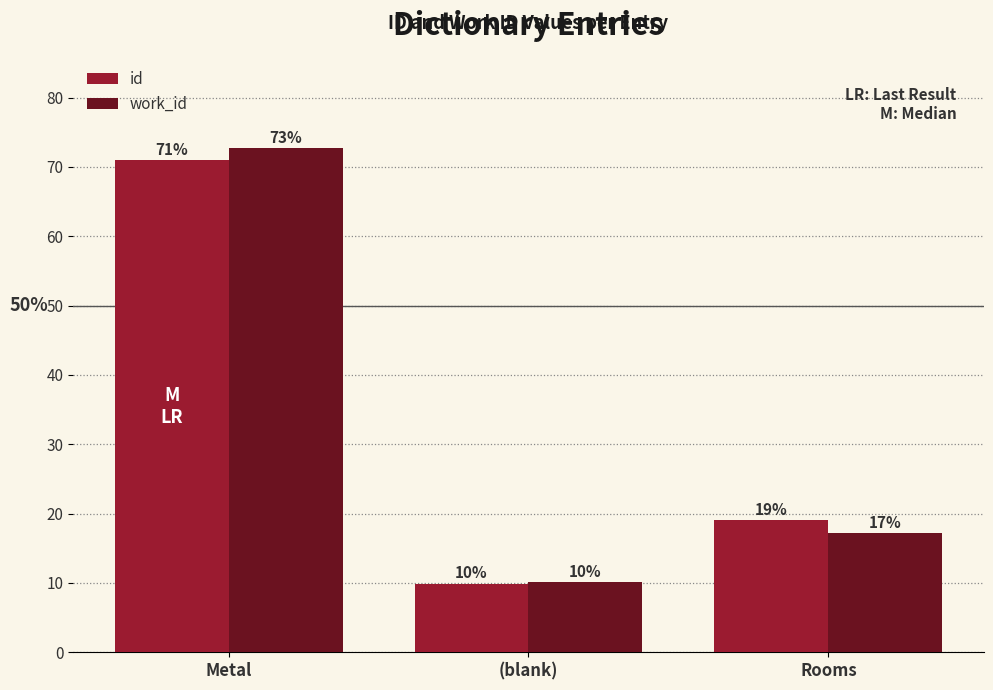

What is the sum of the work_id values at (blank) and Metal?

82.8